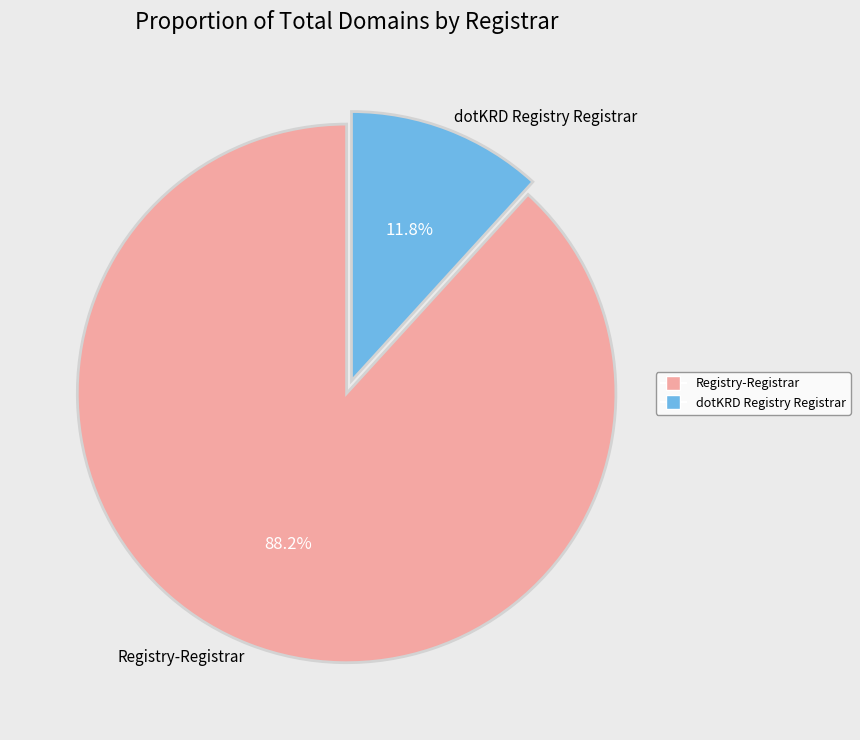

What percentage is the Registry-Registrar slice, to the nearest percent?

88%